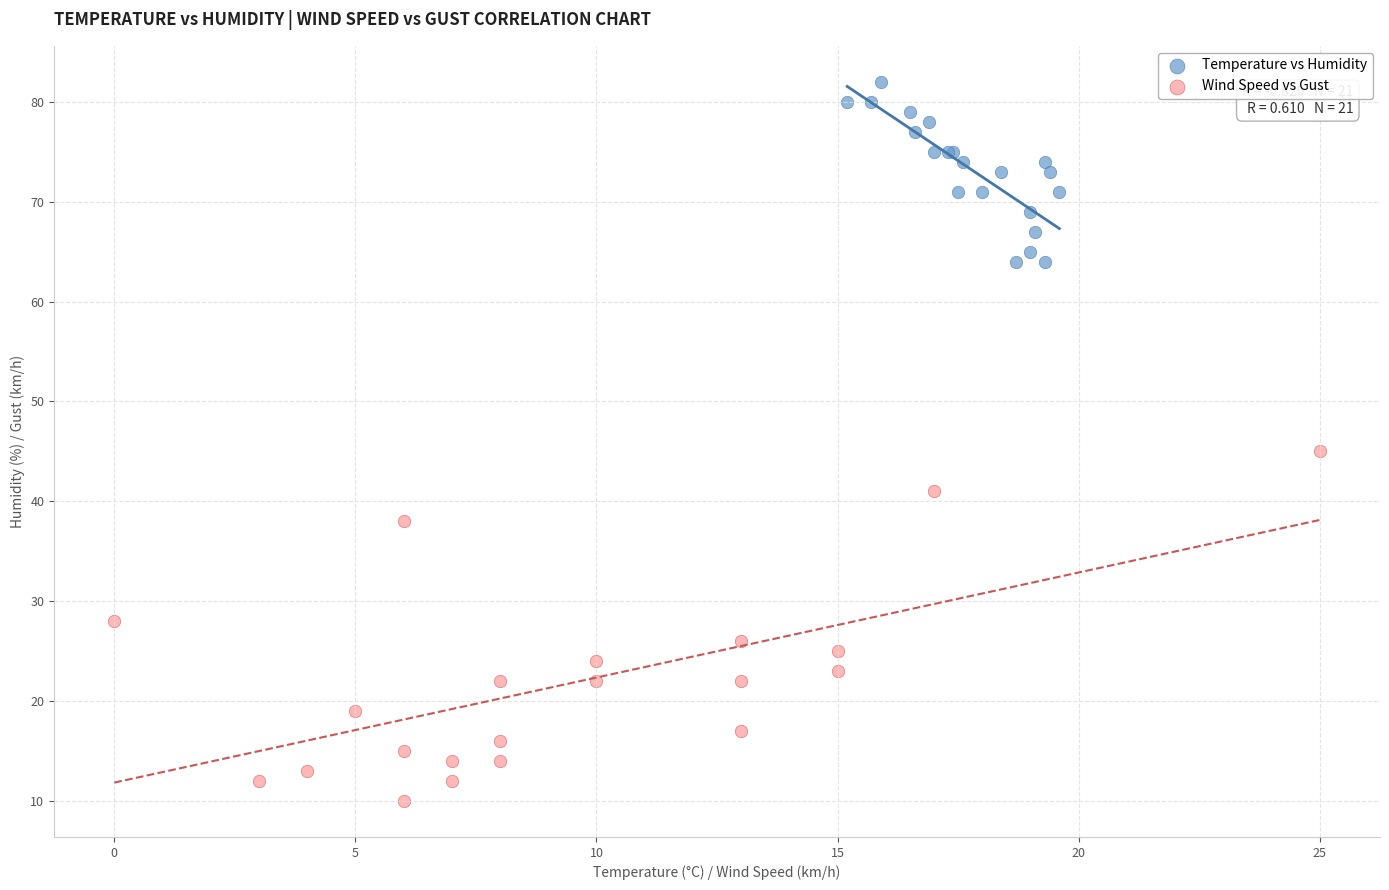

Which series has the largest Y range (max minus min)?

Wind Speed vs Gust